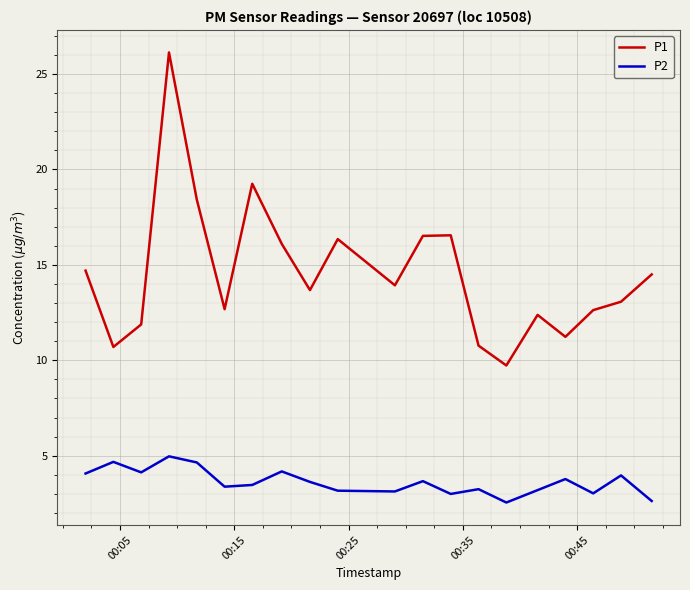

What is the difference between the maximum and minimum values in the P2 series?

2.4